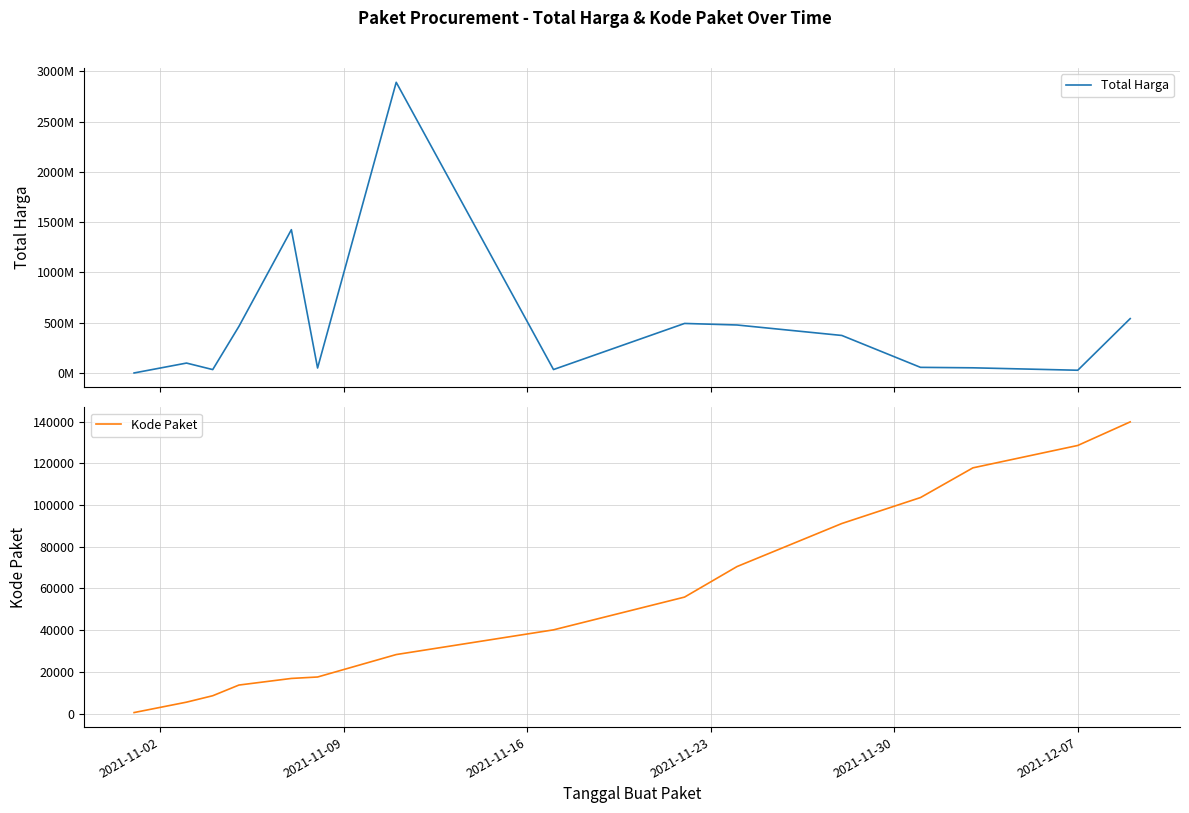

True or false: Kode Paket has more than 0 interior local peaks.

False